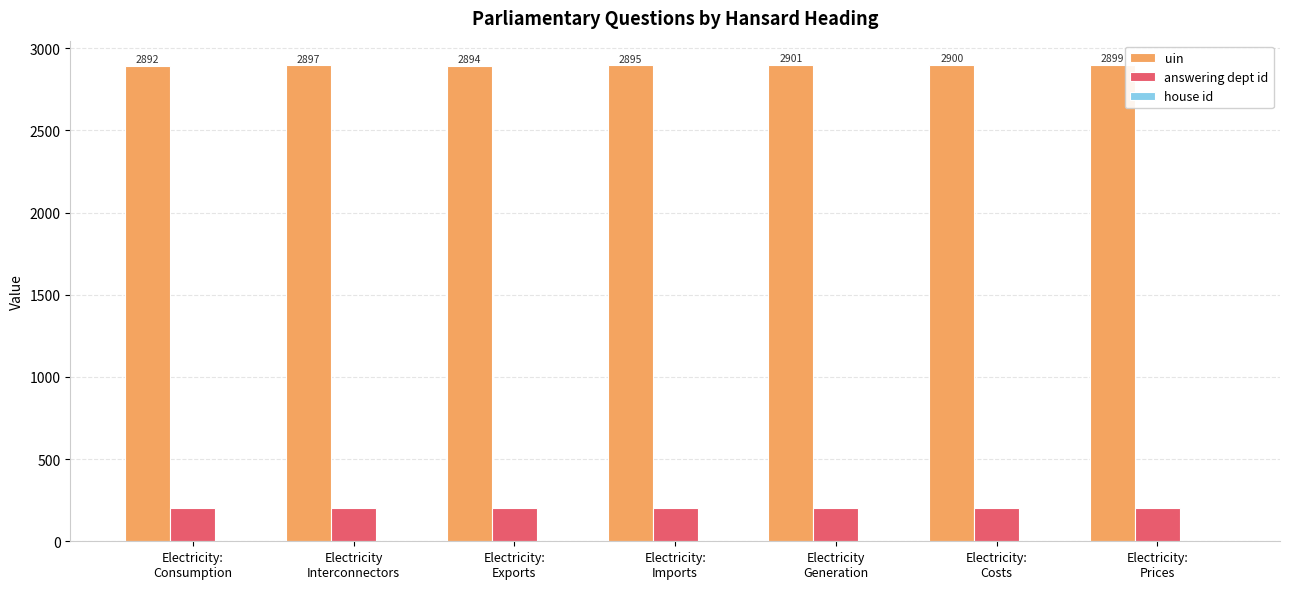

How many data points does each series have?

7